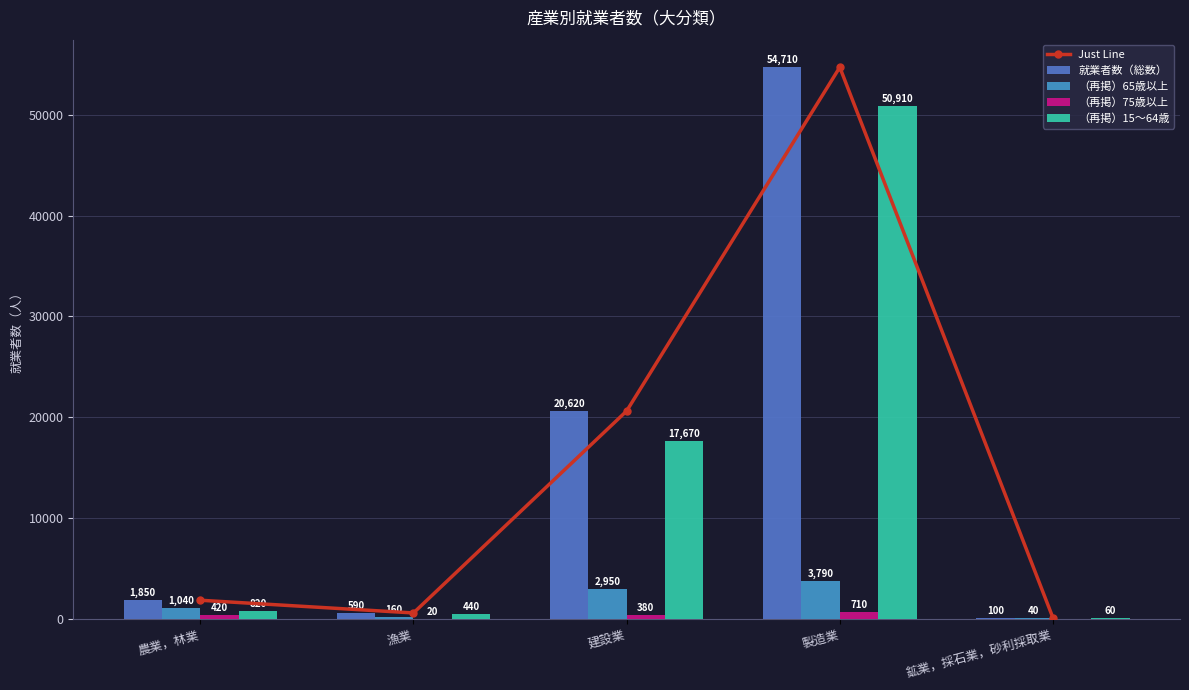

List the series in order of their peak value, highest first.

Just Line, 就業者数（総数）, （再掲）15～64歳, （再掲）65歳以上, （再掲）75歳以上